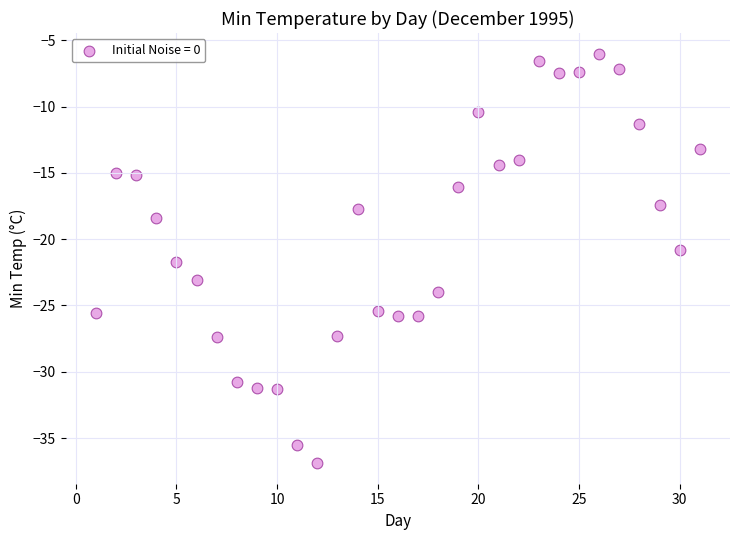

What is the range of X values (max minus min)?

30.0